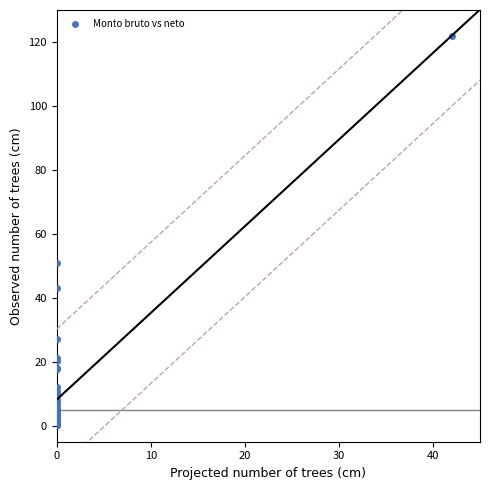

What Y value in the scatter plot is closest to 61?

51.0